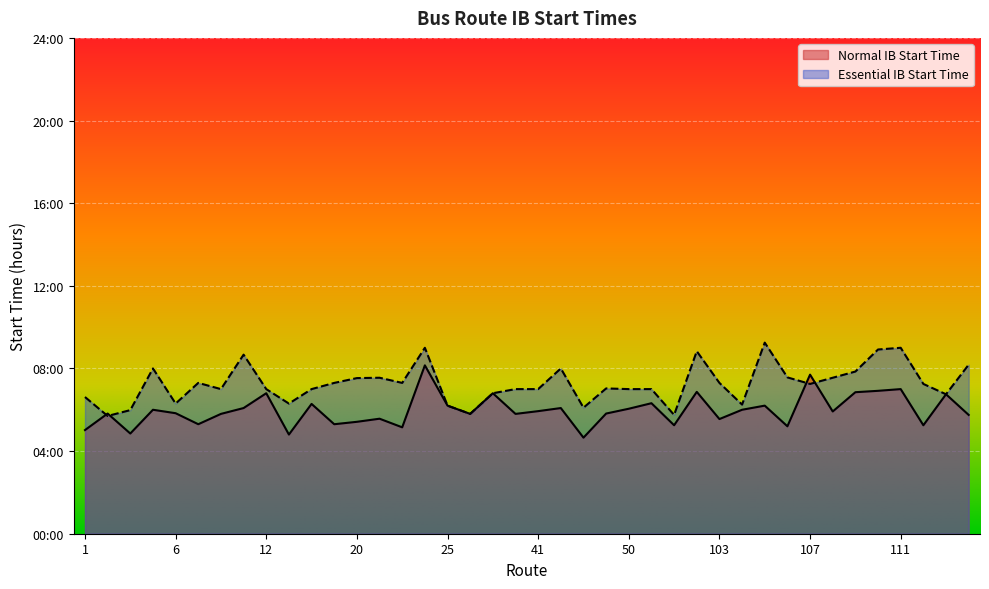

At how many categories does at least one series exceed 5?

40